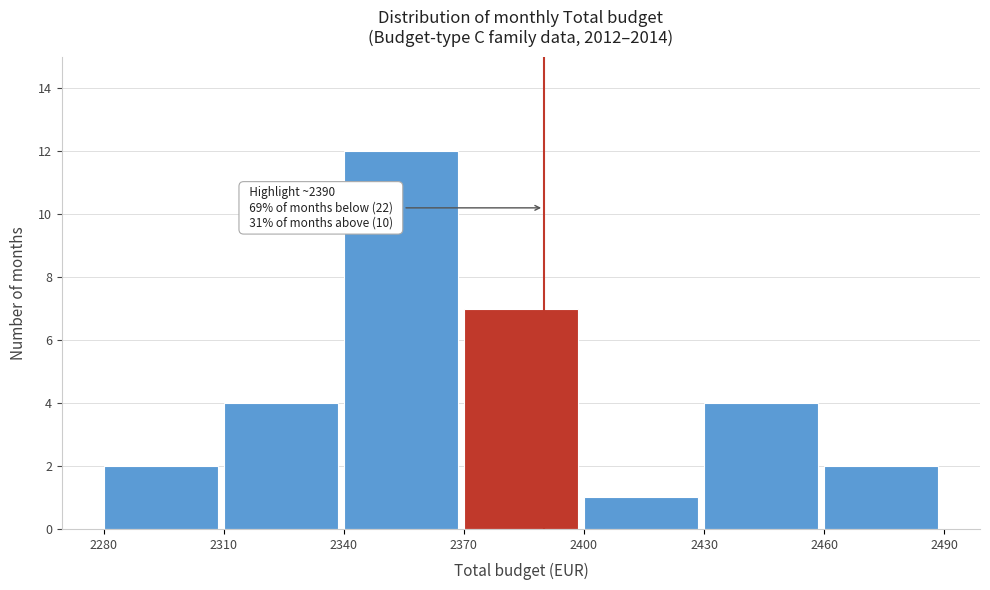

Over which range of the x-axis is the bar tallest?

2340 to 2370